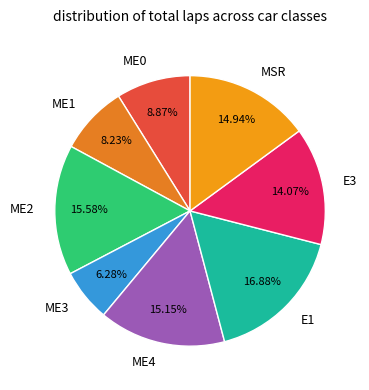

To the nearest percent, what is the average slice percentage?

12%